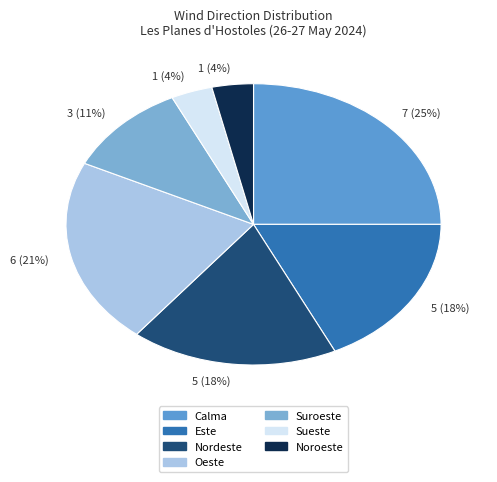

Is there a majority slice in this chart?

No